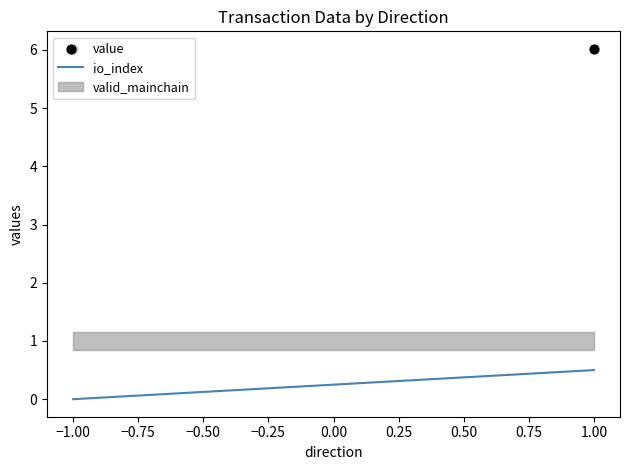

Which series reaches the minimum Y coordinate?

io_index